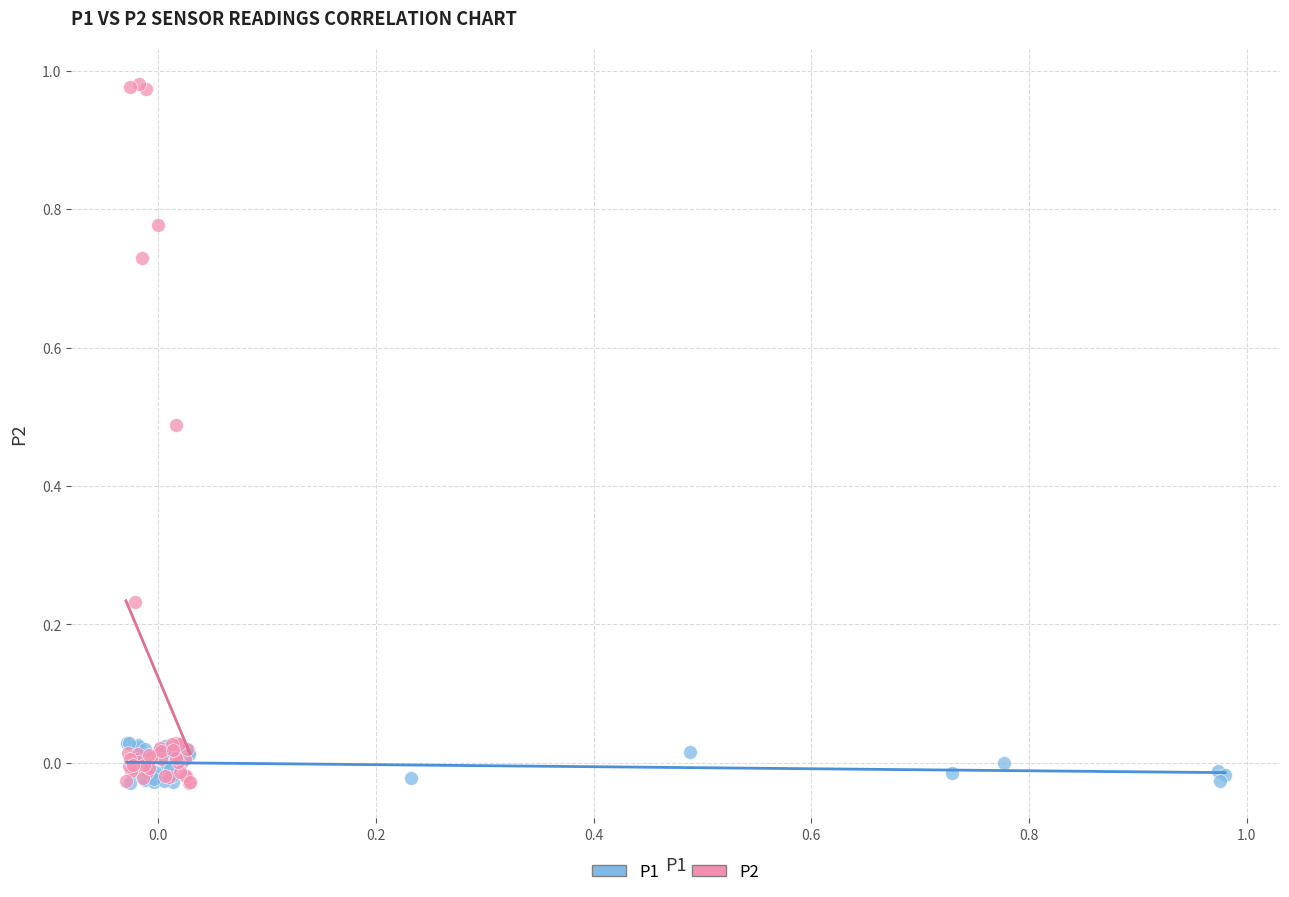

Which series contains the highest Y value?

P2